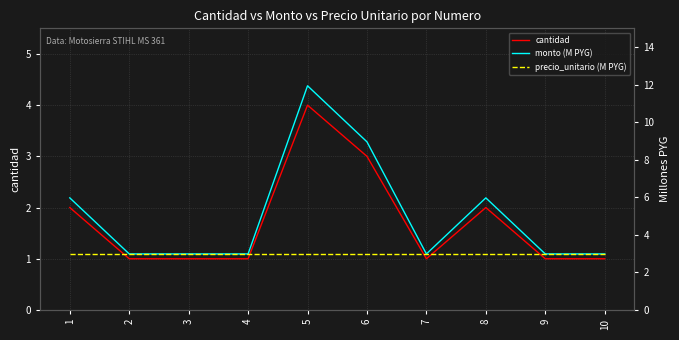

Reading left to right, list all the values displayed in this chart.

cantidad: 1=2.0	2=1.0	3=1.0	4=1.0	5=4.0	6=3.0	7=1.0	8=2.0	9=1.0	10=1.0
monto (M PYG): 1=6.0	2=3.0	3=3.0	4=3.0	5=11.9	6=9.0	7=3.0	8=6.0	9=3.0	10=3.0
precio_unitario (M PYG): 1=3.0	2=3.0	3=3.0	4=3.0	5=3.0	6=3.0	7=3.0	8=3.0	9=3.0	10=3.0